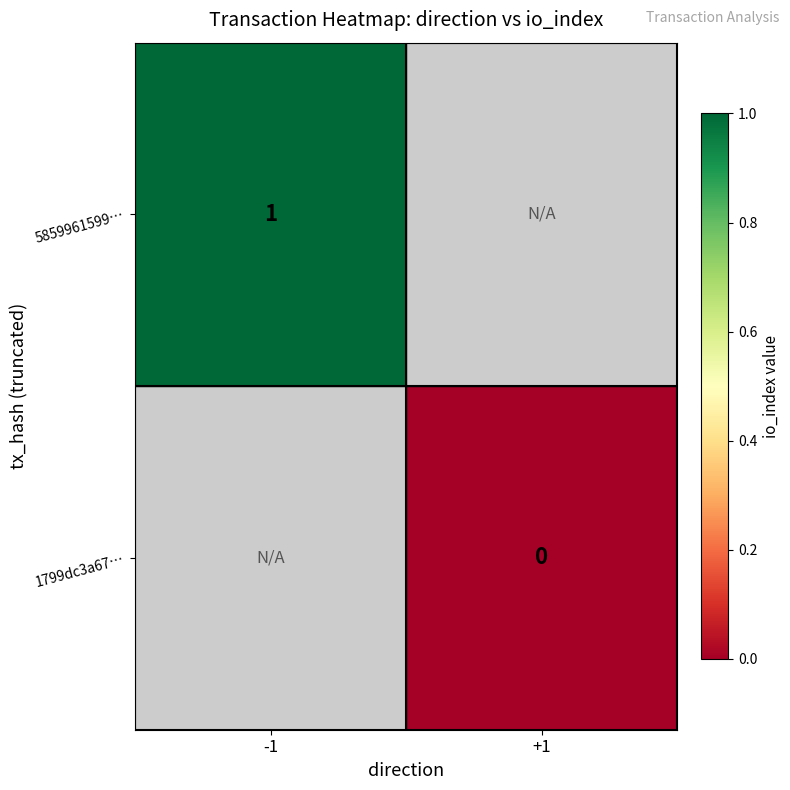

Is it true that 5859961599… equals 1 at -1?

True